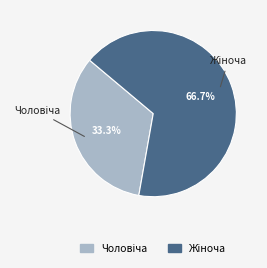

What is the largest slice in the pie chart?

Жіноча